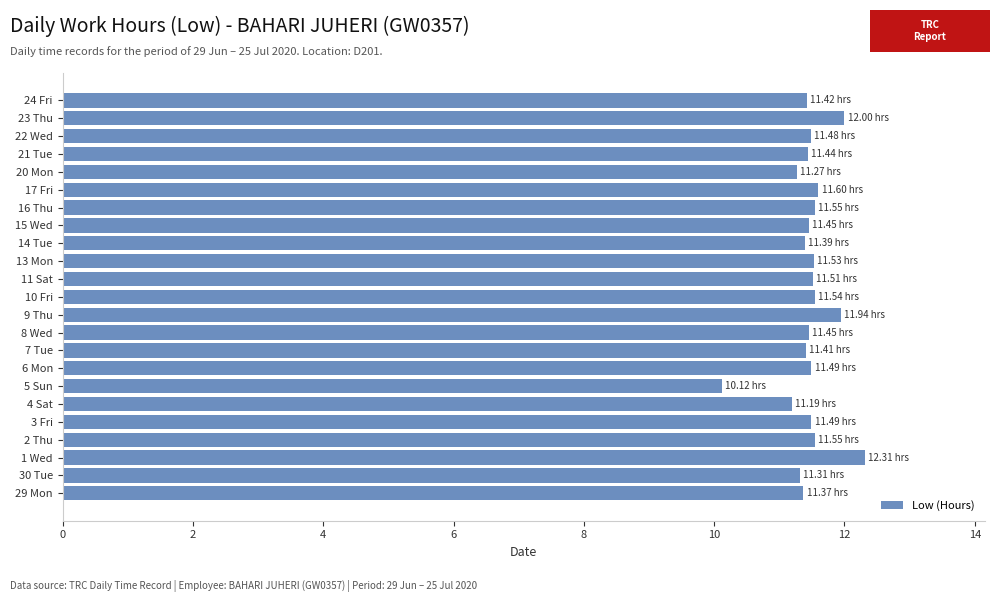

What is the average value?

11.5